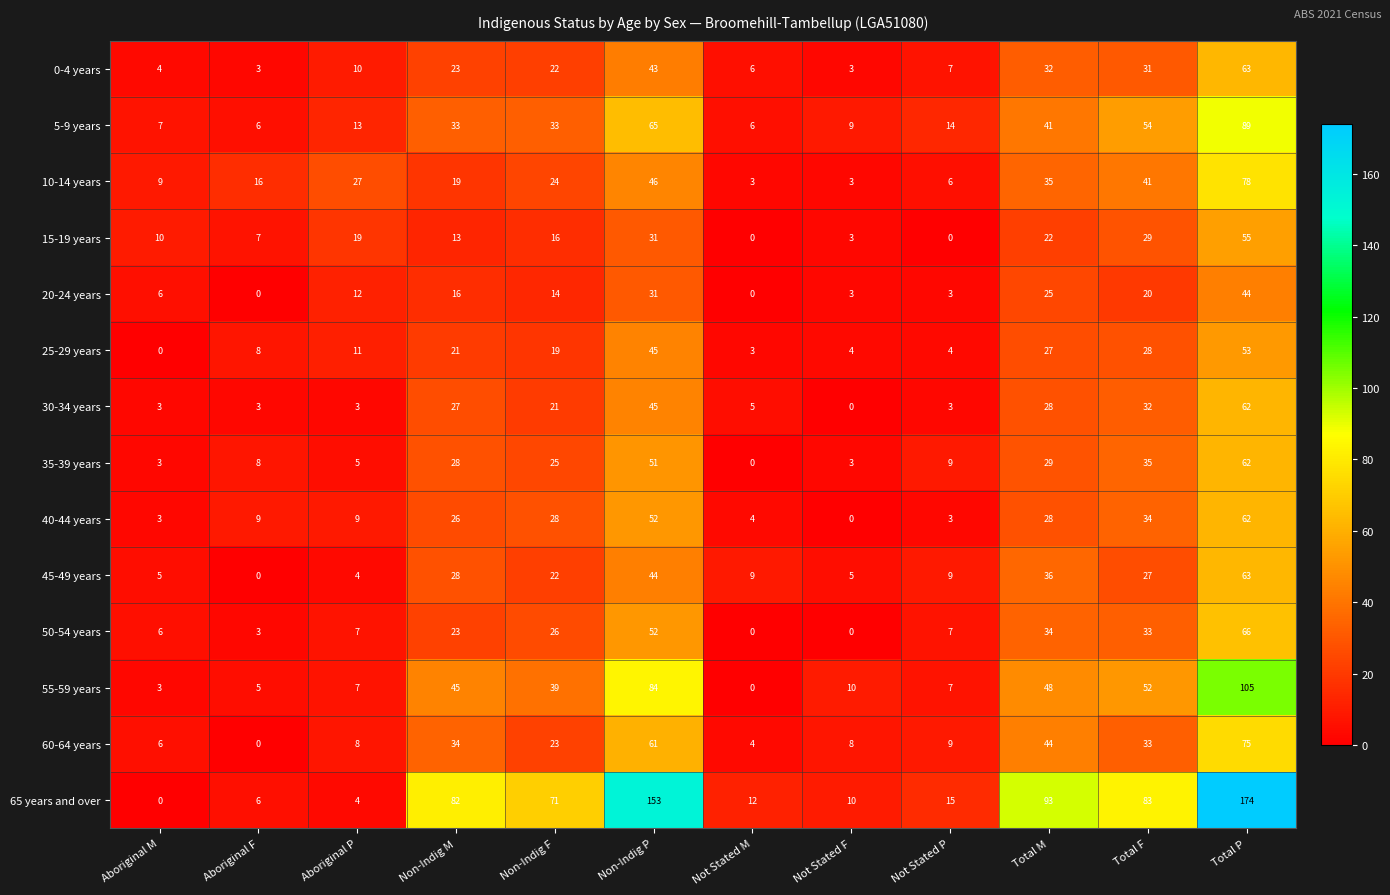

Where is 20-24 years nearest to the value 22?

Total F